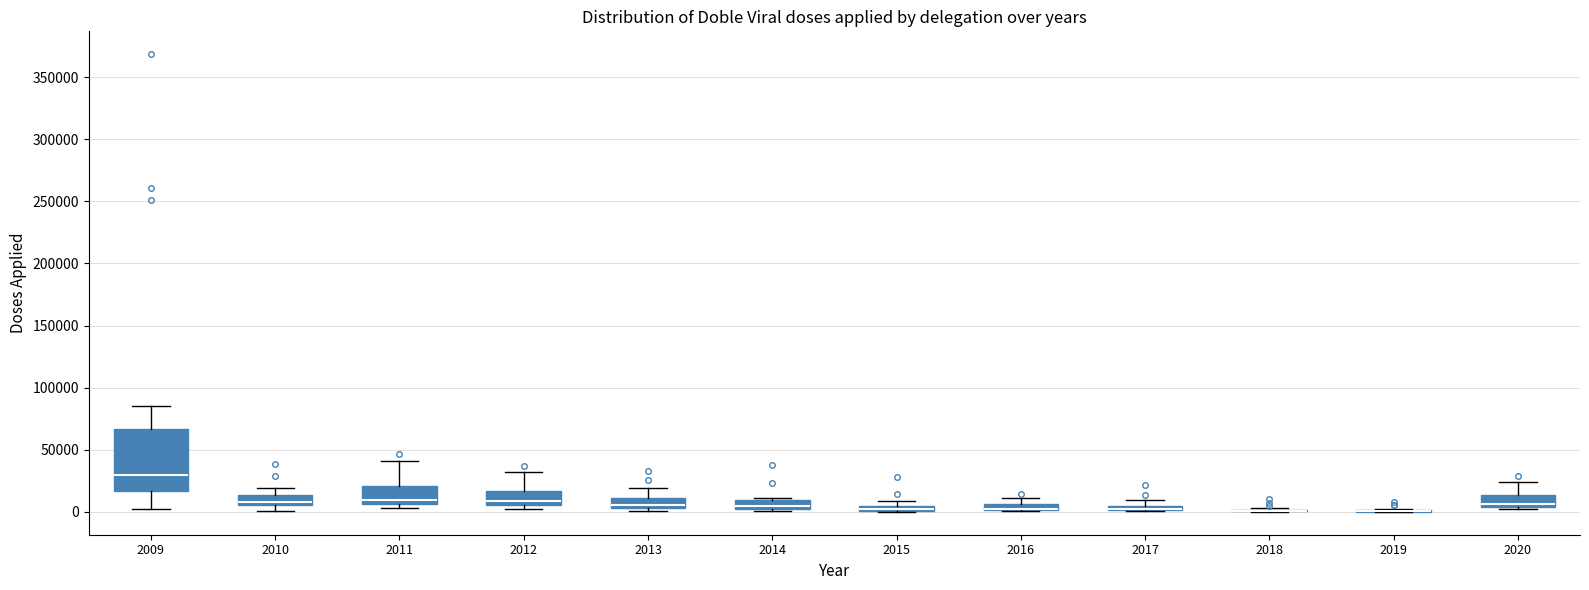

Where is the lower edge of the box at x = 2011 on the y-axis? The values are not printed on the chart, so give them approximately, as read against the axis.

5000